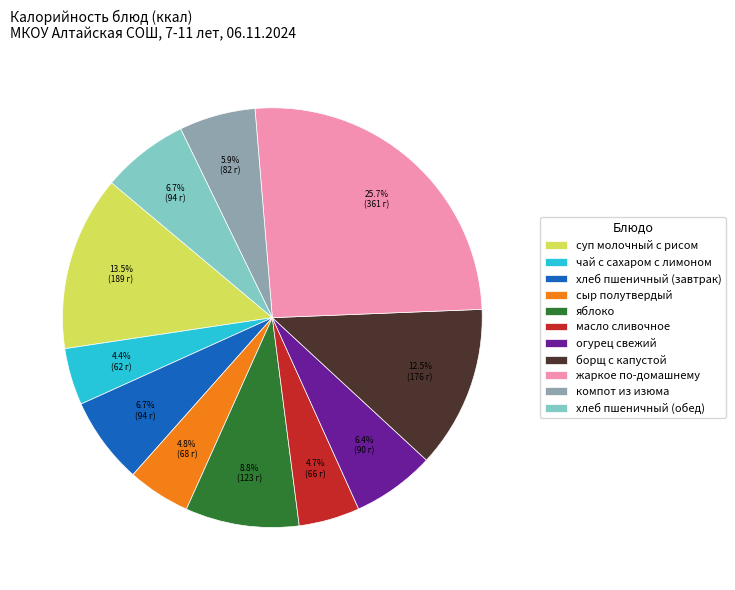

What percentage do масло сливочное and огурец свежий together represent?

11.1%